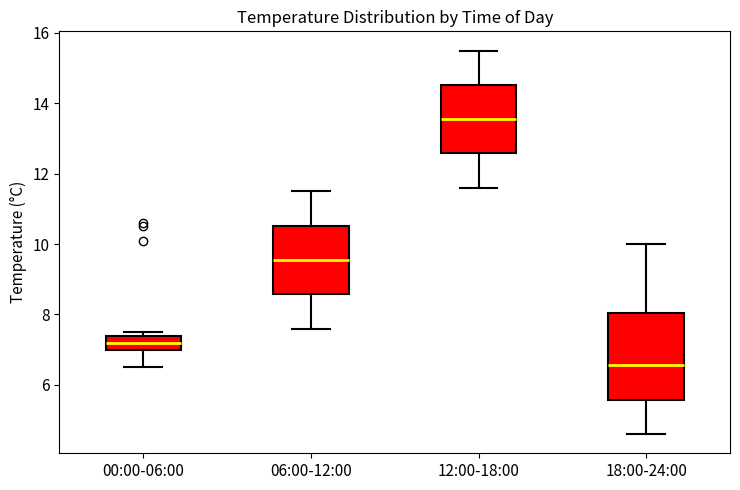

Reading left to right, read every box against the y-axis: the position of its median line, the range the box covers, and the ends of its whiskers. The values are not printed on the chart, so give them approximately, as read against the axis.

00:00-06:00: median 7.2, box 7.0 to 7.4, whiskers 6.6 to 7.6
06:00-12:00: median 9.6, box 8.6 to 10.6, whiskers 7.6 to 11.6
12:00-18:00: median 13.6, box 12.6 to 14.6, whiskers 11.6 to 15.6
18:00-24:00: median 6.6, box 5.6 to 8.0, whiskers 4.6 to 10.0